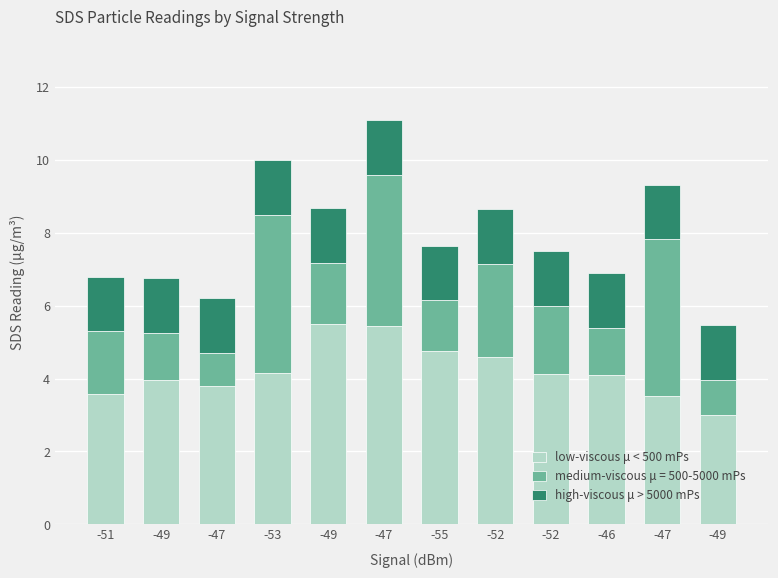

Count the number of data series in this chart.

3